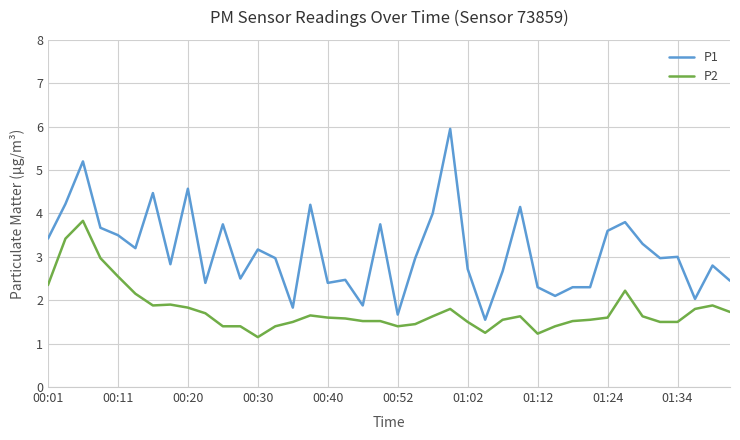

True or false: P2 and P1 cross at least once.

False